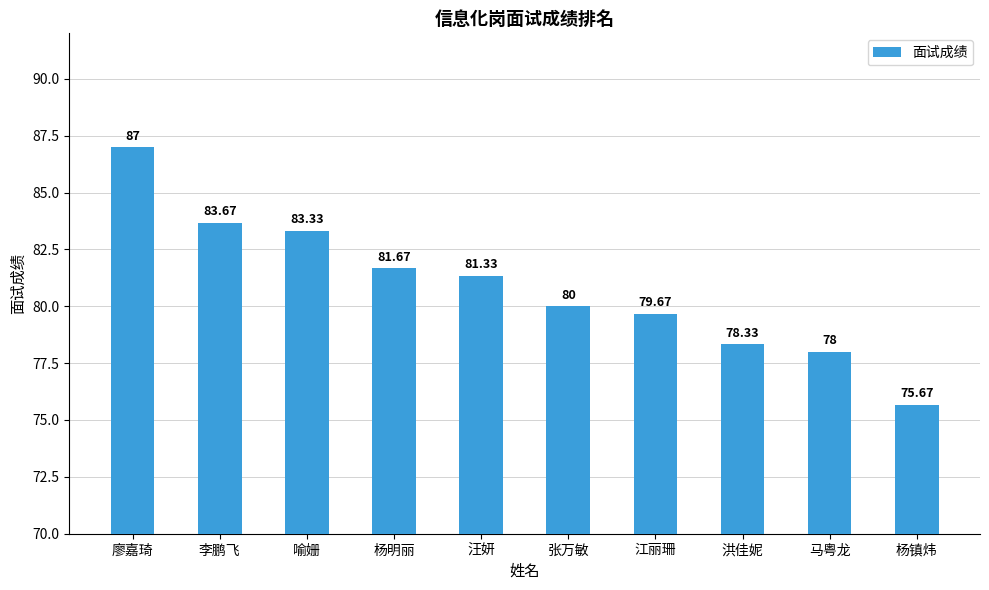

Which has a higher value, 马粤龙 or 江丽珊?

江丽珊